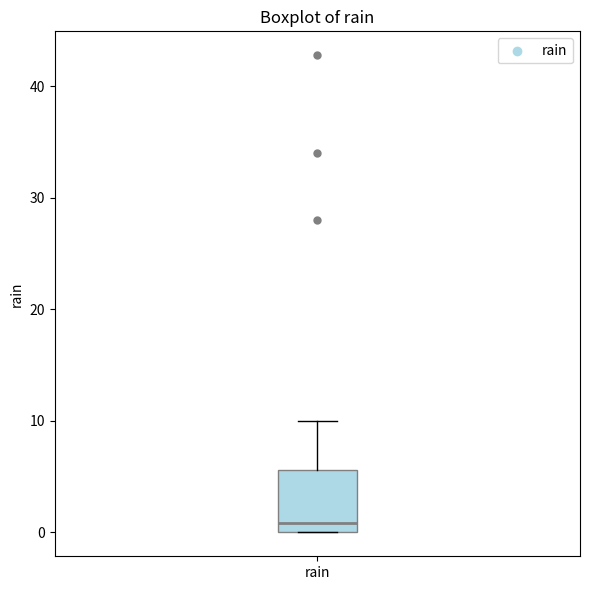

Where does the upper whisker of the box for rain end on the y-axis? The values are not printed on the chart, so give them approximately, as read against the axis.

10